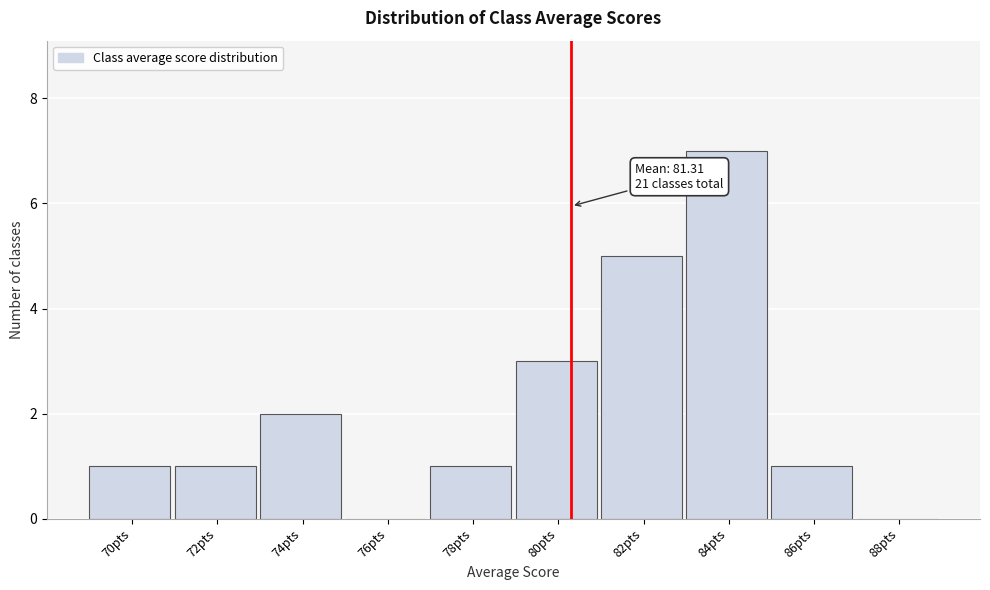

Reading left to right, list all the values displayed in this chart.

70pts=1	72pts=1	74pts=2	76pts=0	78pts=1	80pts=3	82pts=5	84pts=7	86pts=1	88pts=0